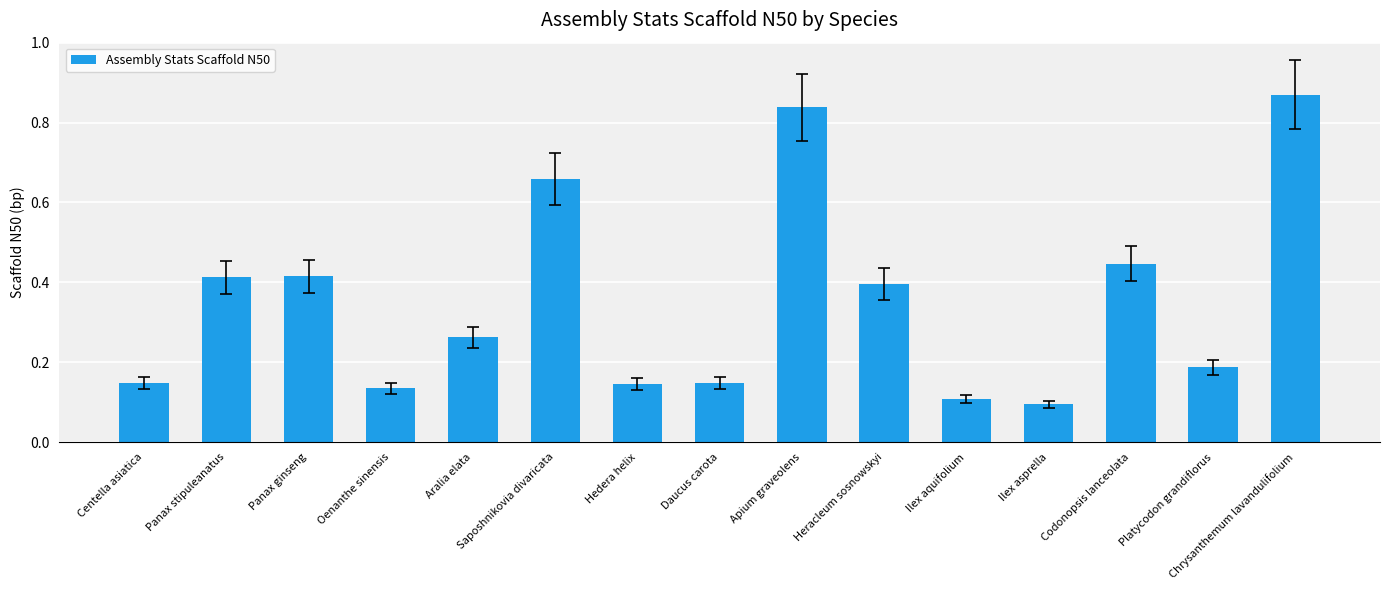

Between Panax ginseng and Codonopsis lanceolata, which is larger?

Codonopsis lanceolata